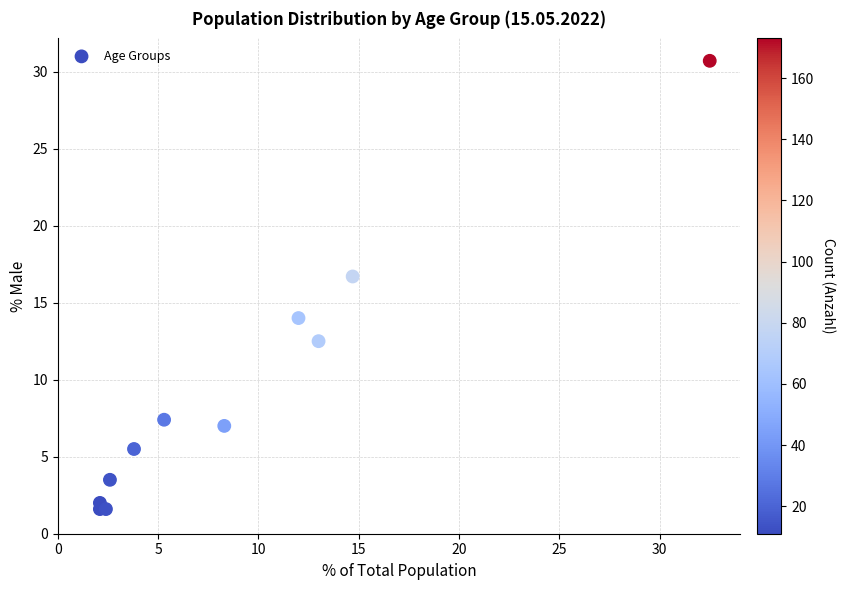

What Y value in the scatter plot is closest to 16?

16.7